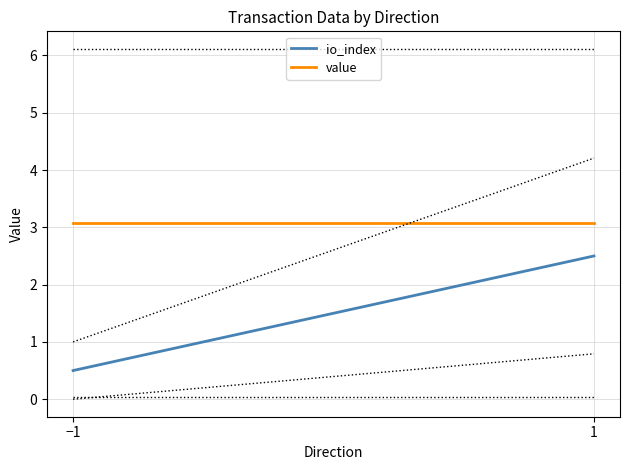

At which label does io_index first exceed 2?

1